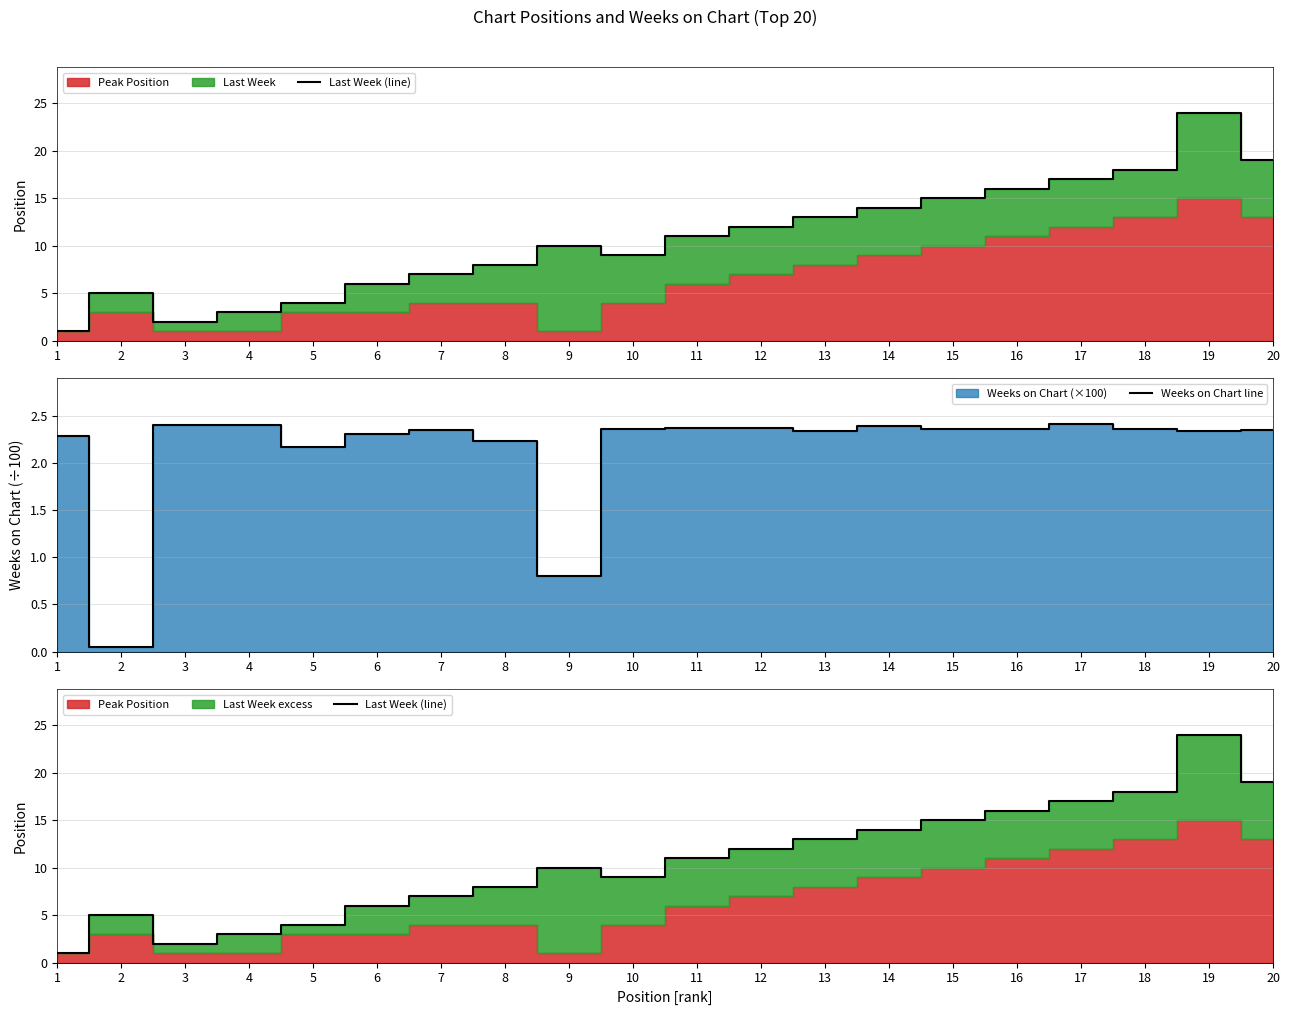

What is the maximum value shown in the chart?

24.0